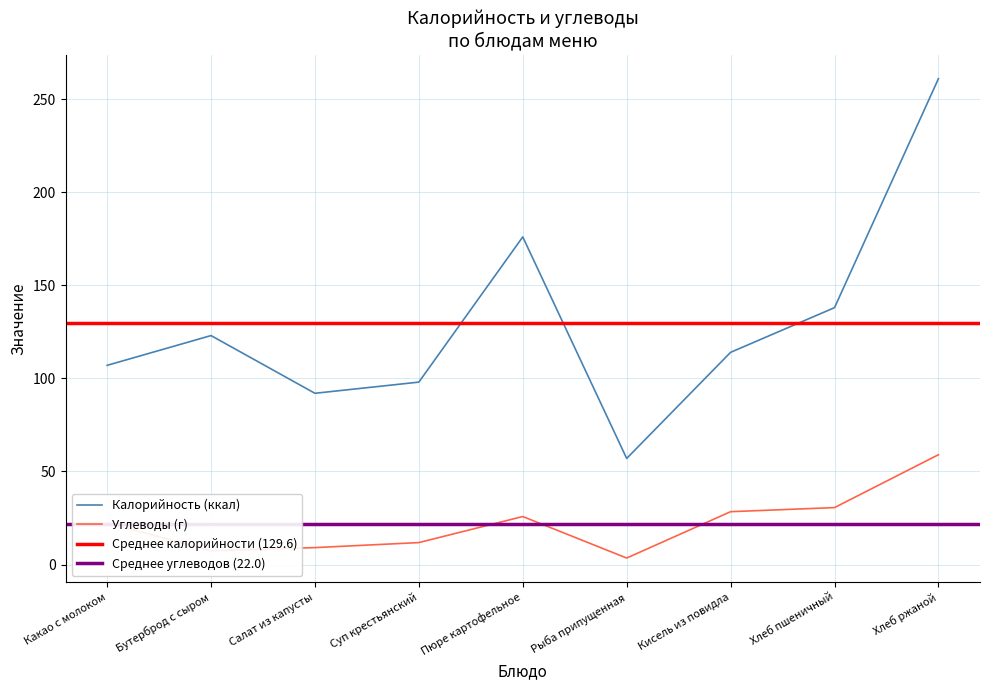

Where is Калорийность nearest to the value 159?

Пюре картофельное